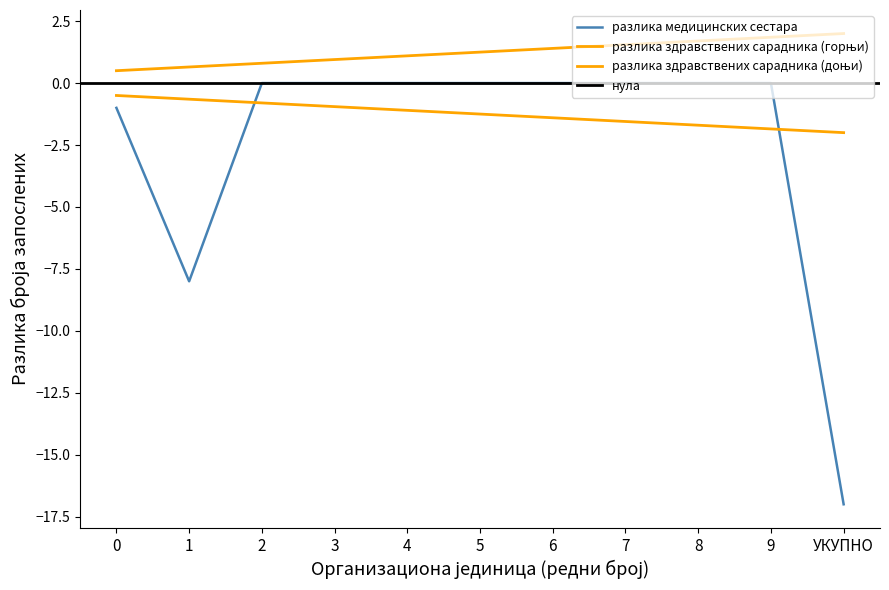

What is the change in value from 9 to УКУПНО?

-17